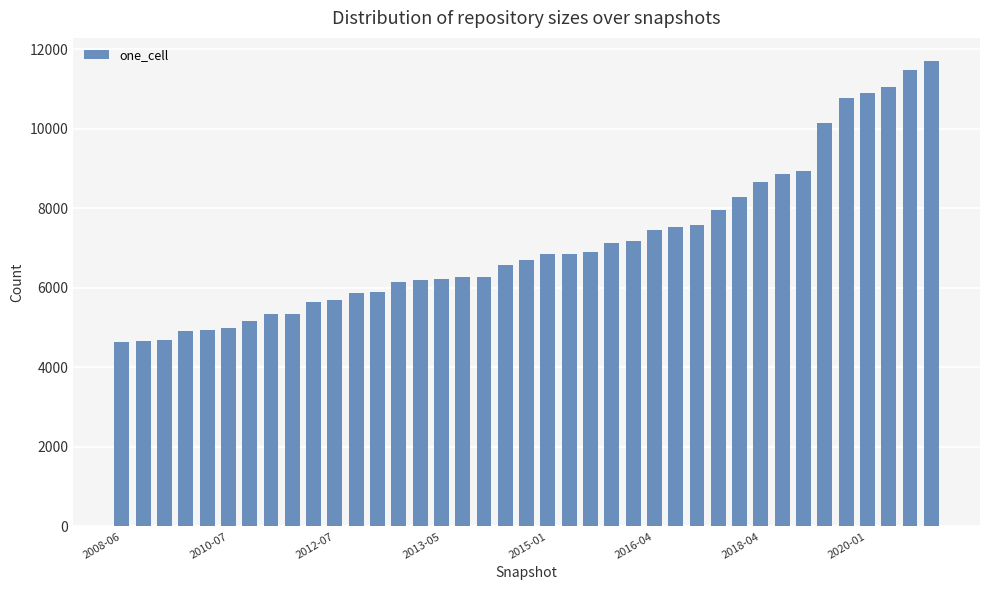

What is the value of the 2nd bar from the left?

4656